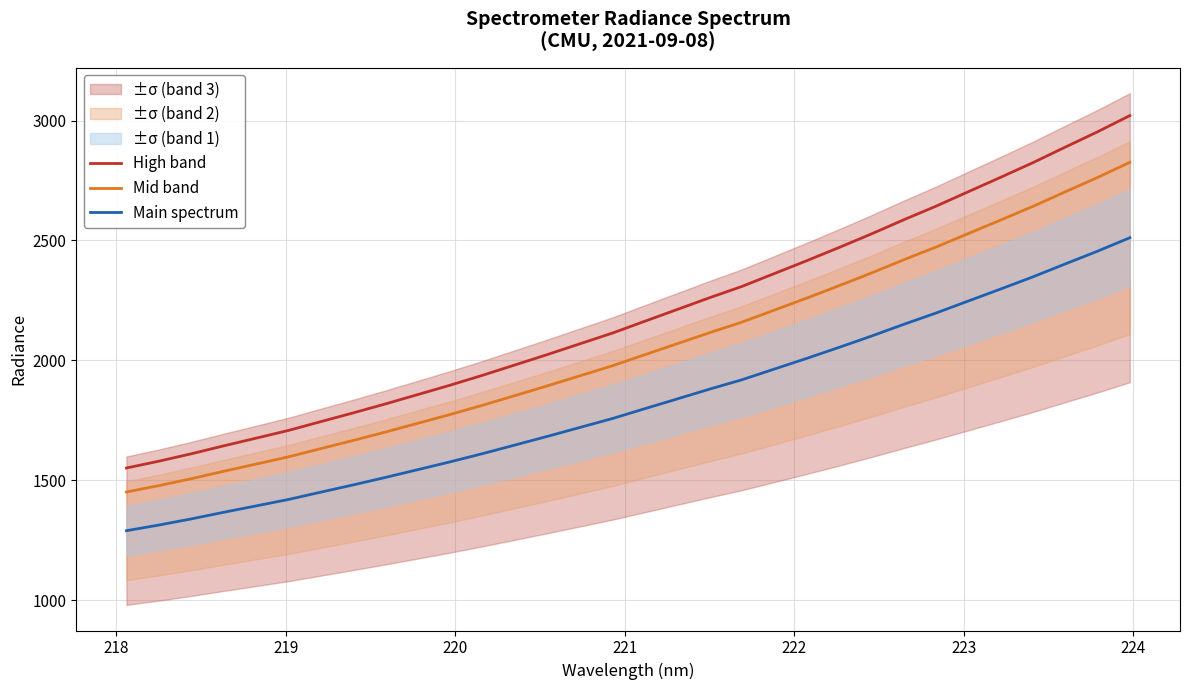

What is the sum of all Mid band values?

65563.2